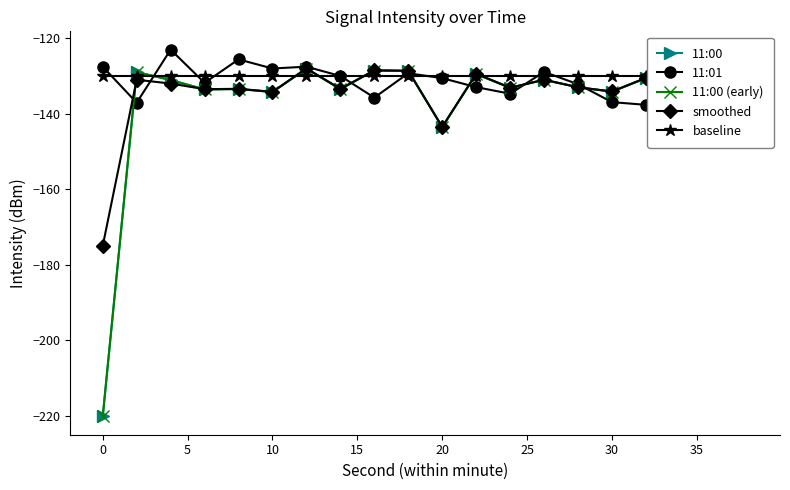

How many interior local valleys does the 11:00 series have?

7